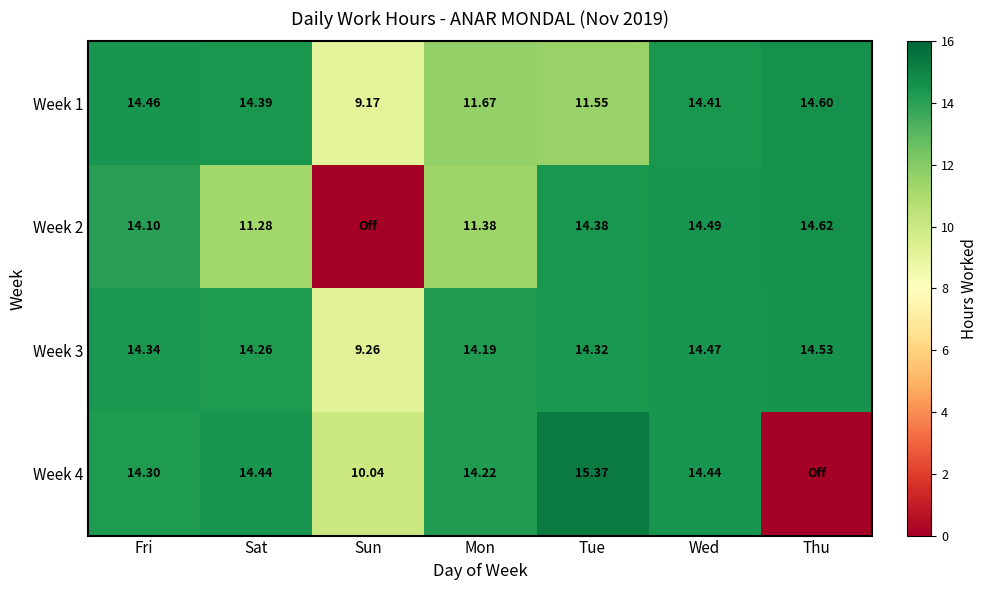

Rank the categories by Week 1 value from lowest to highest.

Sun, Tue, Mon, Sat, Wed, Fri, Thu